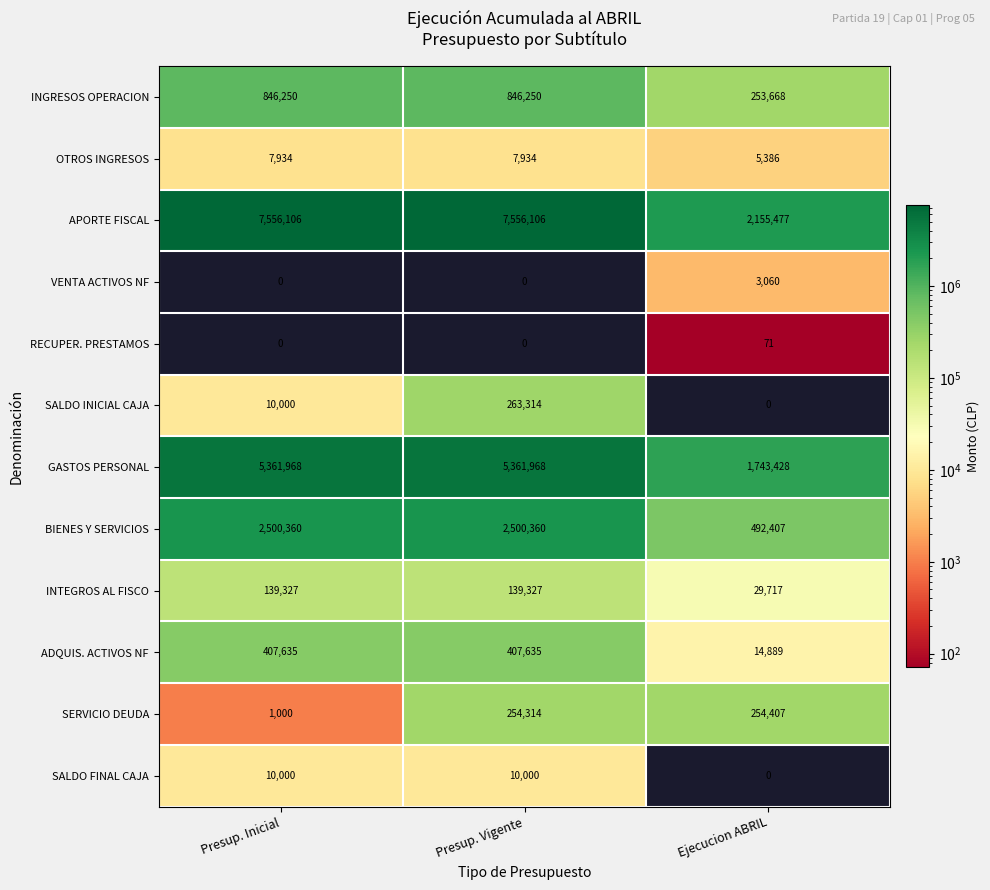

List the series in order of their peak value, highest first.

APORTE FISCAL, GASTOS PERSONAL, BIENES Y SERVICIOS, INGRESOS OPERACION, ADQUIS. ACTIVOS NF, SALDO INICIAL CAJA, SERVICIO DEUDA, INTEGROS AL FISCO, SALDO FINAL CAJA, OTROS INGRESOS, VENTA ACTIVOS NF, RECUPER. PRESTAMOS